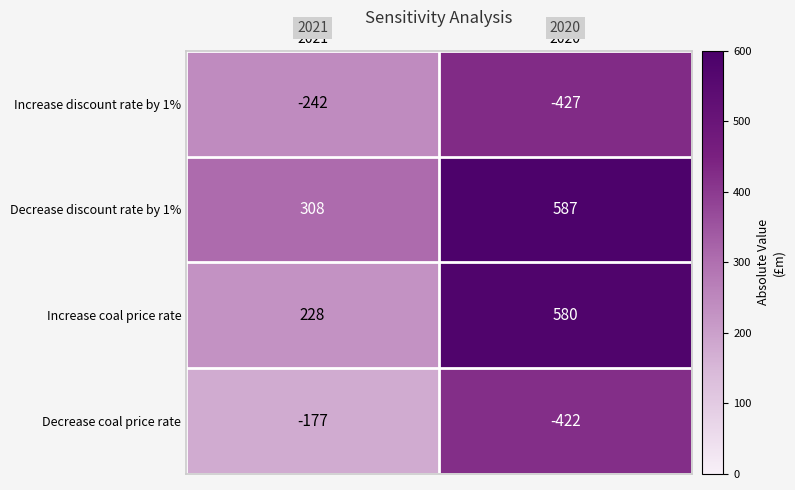

The Decrease coal price rate series shows -177 at 2021. True or false?

True